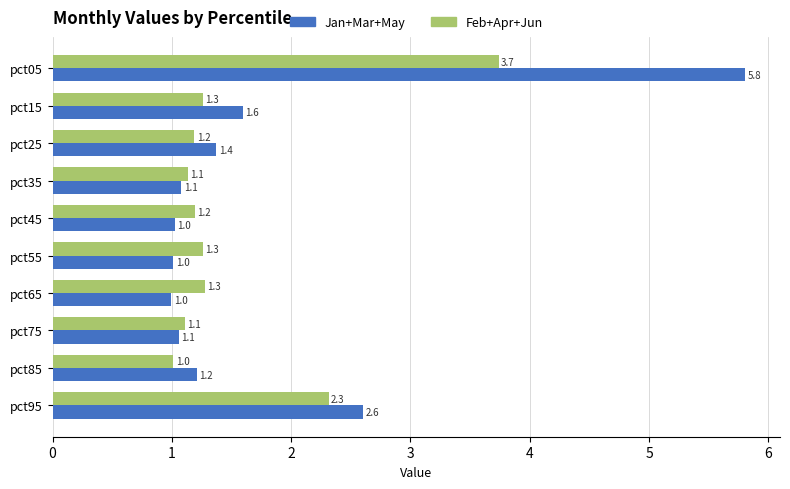

What is the sum of all Jan+Mar+May values?

17.8